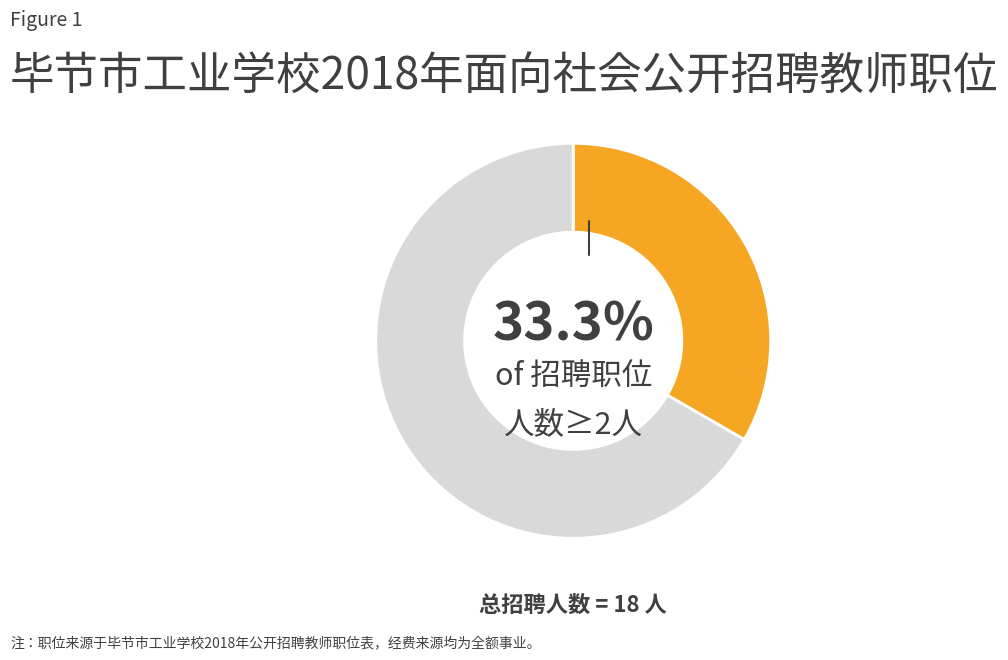

To the nearest percent, what is the difference between the largest and smallest slice percentages?

33%